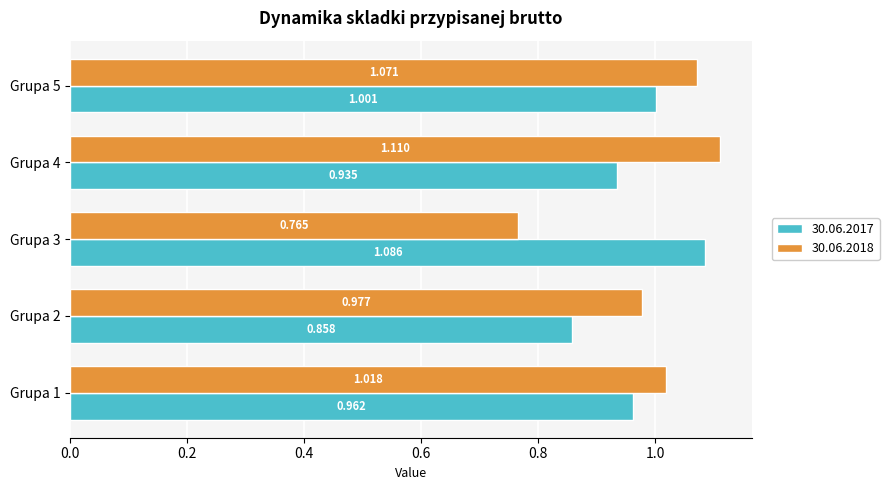

True or false: 30.06.2017 has a value of 1.0 at Grupa 1.

True